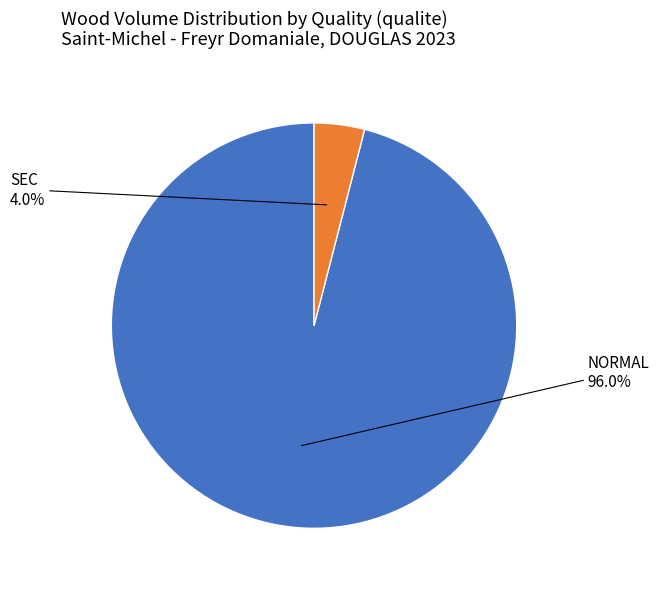

To the nearest percent, what is the average slice percentage?

50%